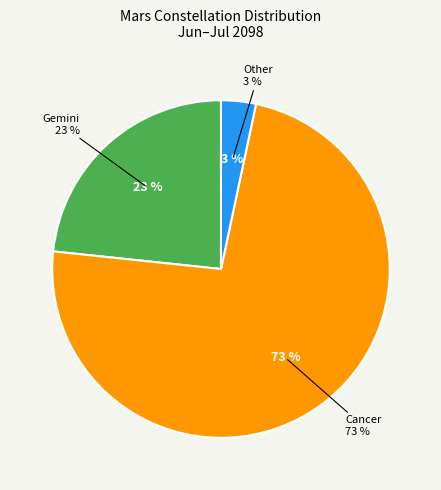

How many slices are in this pie chart?

3